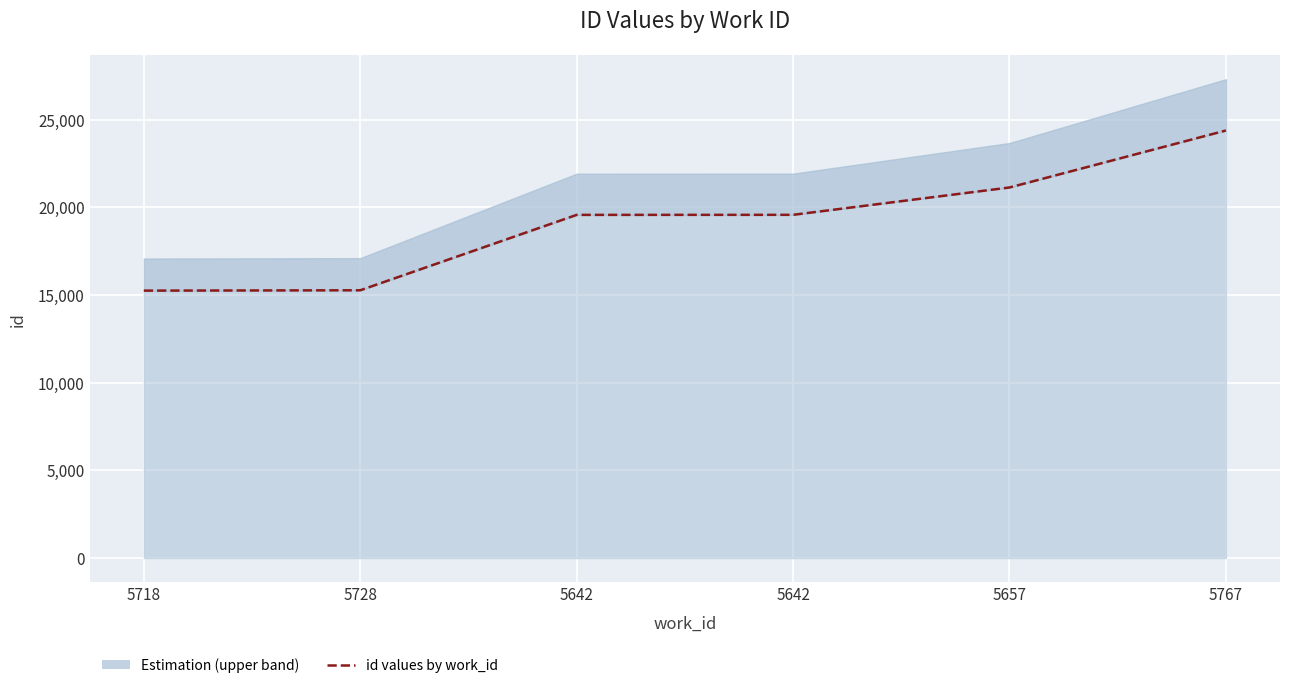

Reading left to right, extract all data points from this chart.

5718=15247	5728=15267	5642=19566	5642=19569	5657=21128	5767=24377